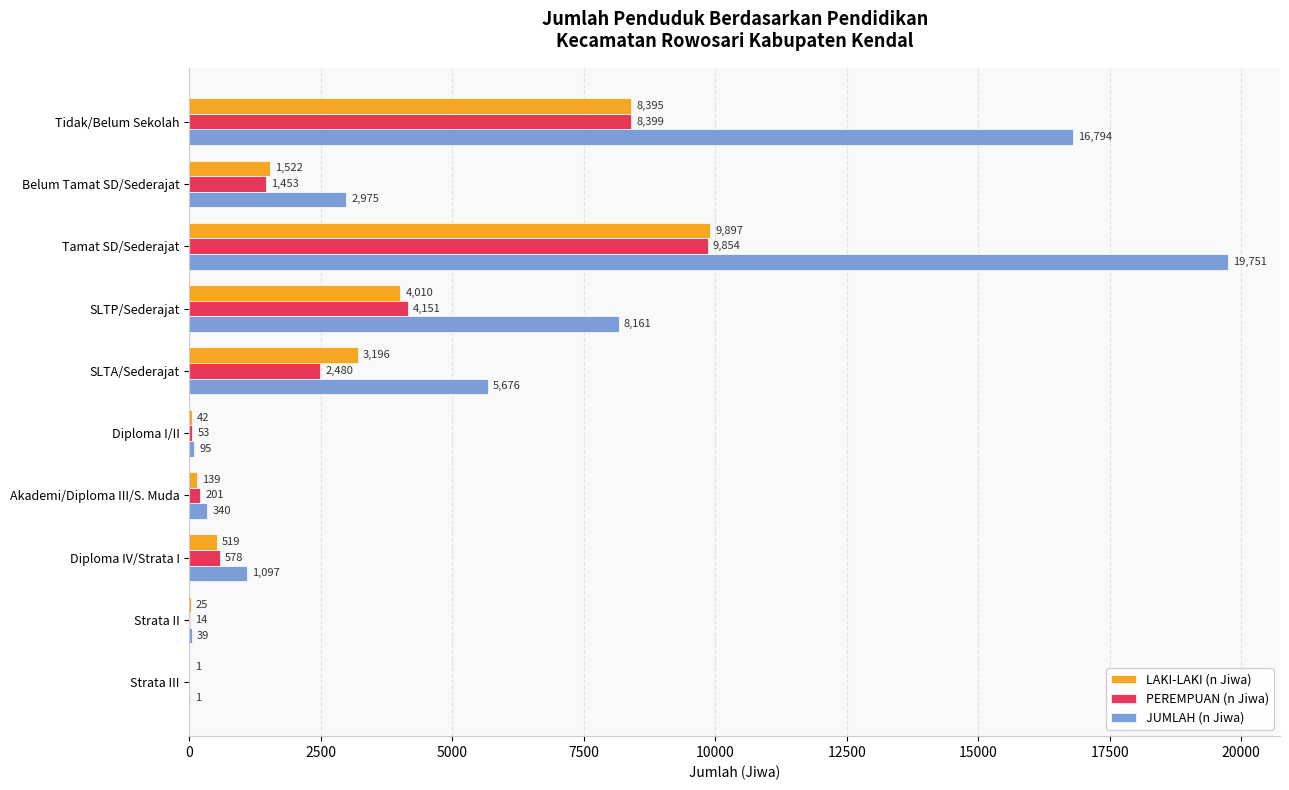

What value does the PEREMPUAN (n Jiwa) series have at Strata II?

14